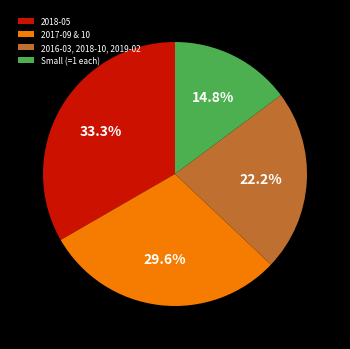

How many slices are in this pie chart?

4